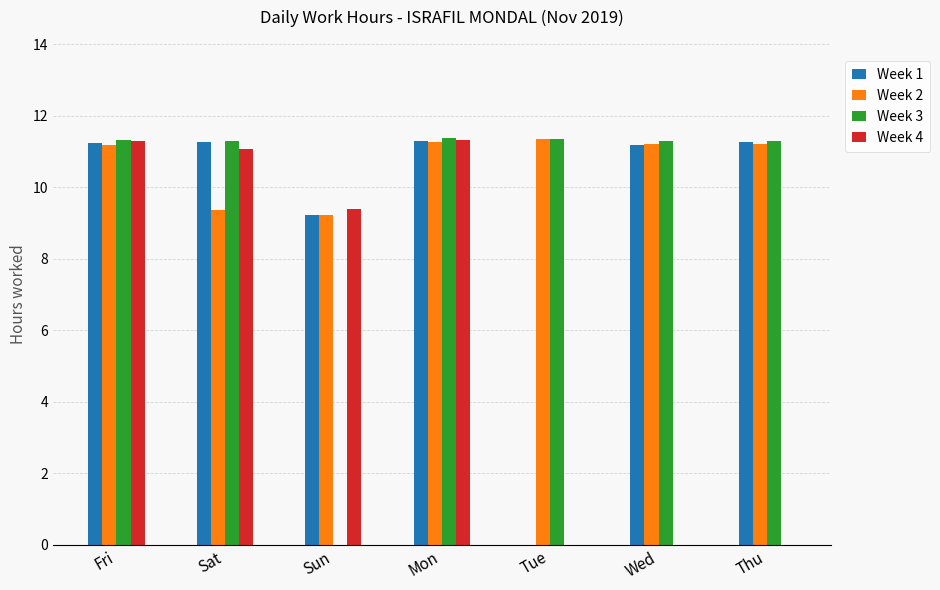

Is the value of Week 4 at Thu greater than the value of Week 3 at Tue?

No